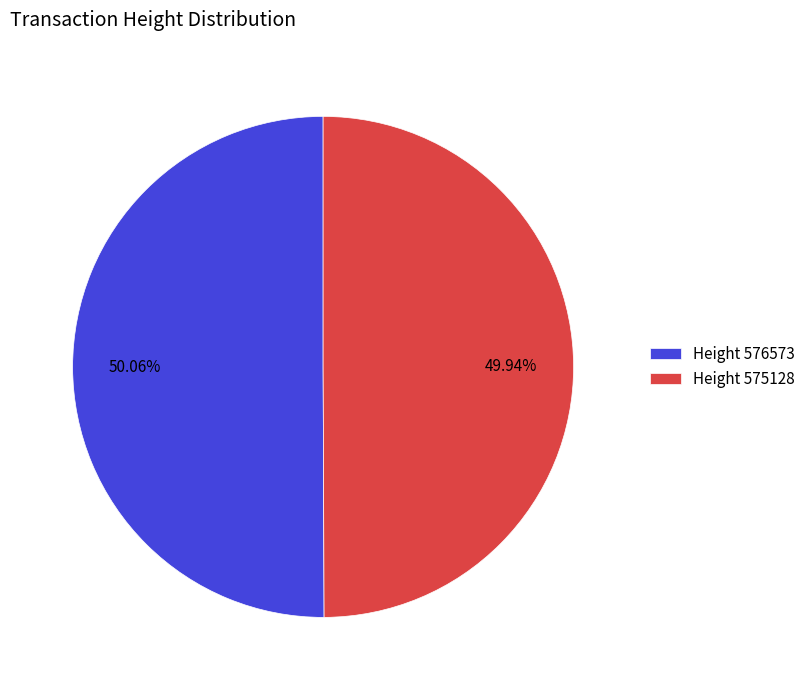

Is there any slice that represents more than half of the pie?

Yes